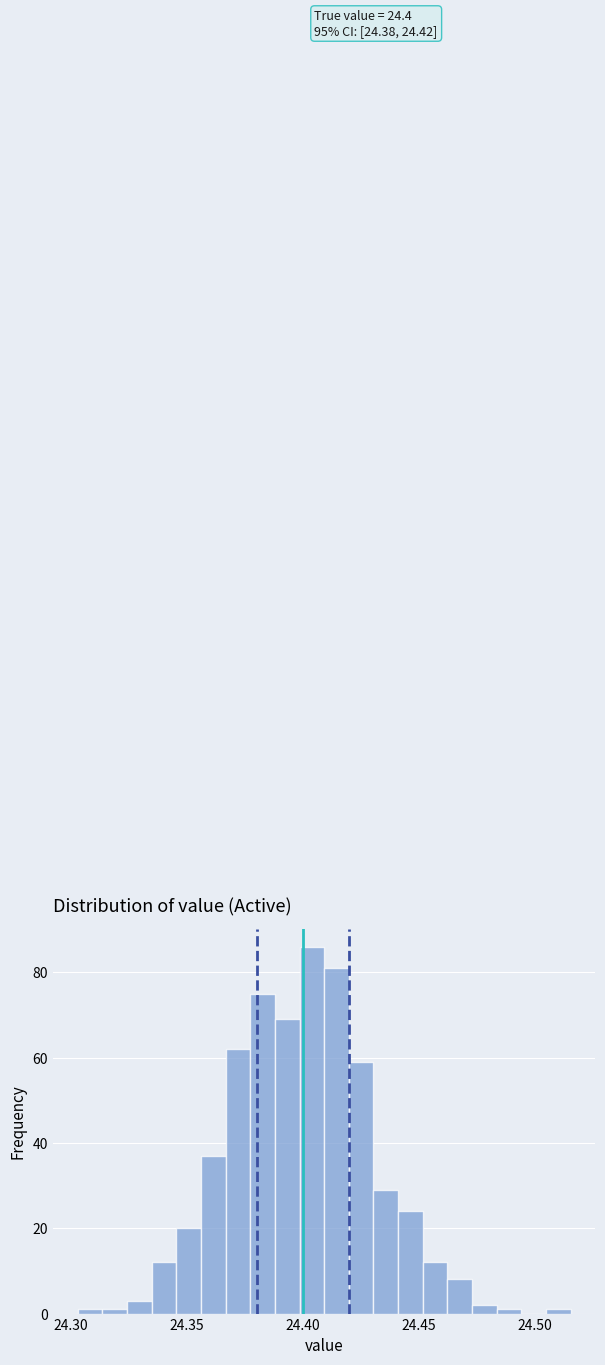

Around what value on the x-axis is the tallest bar? Give the approximate position of its centre, as read against the axis.

24.405